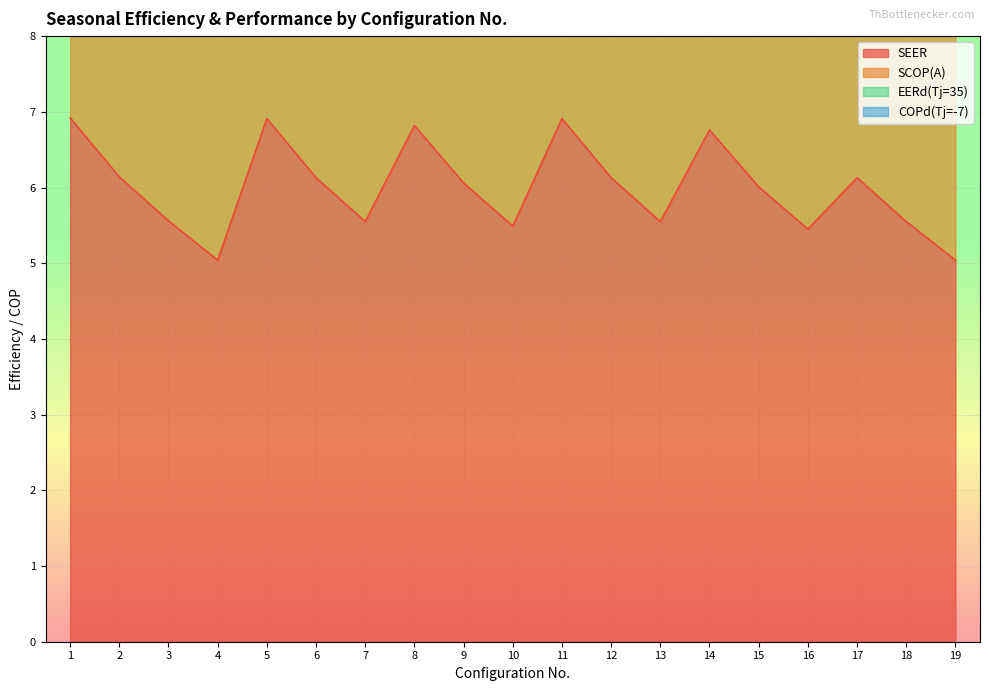

In SCOP(A), how many points are lower than both neighbors (excluding endpoints)?

5